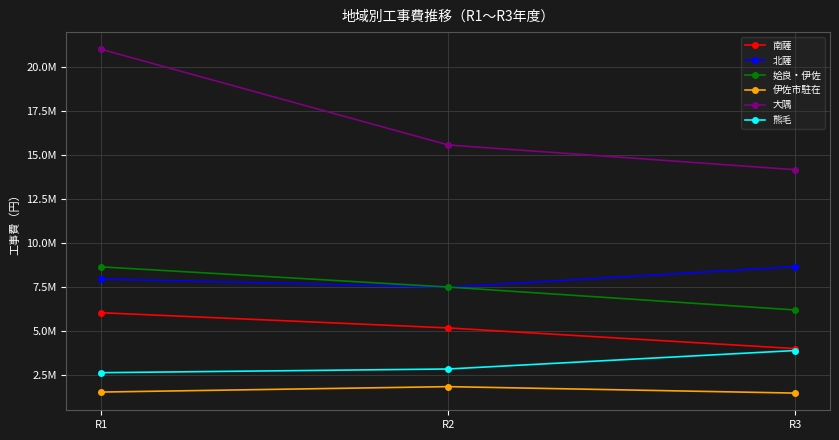

At R3, list the series in order from smallest to largest.

伊佐市駐在, 熊毛, 南薩, 姶良・伊佐, 北薩, 大隅